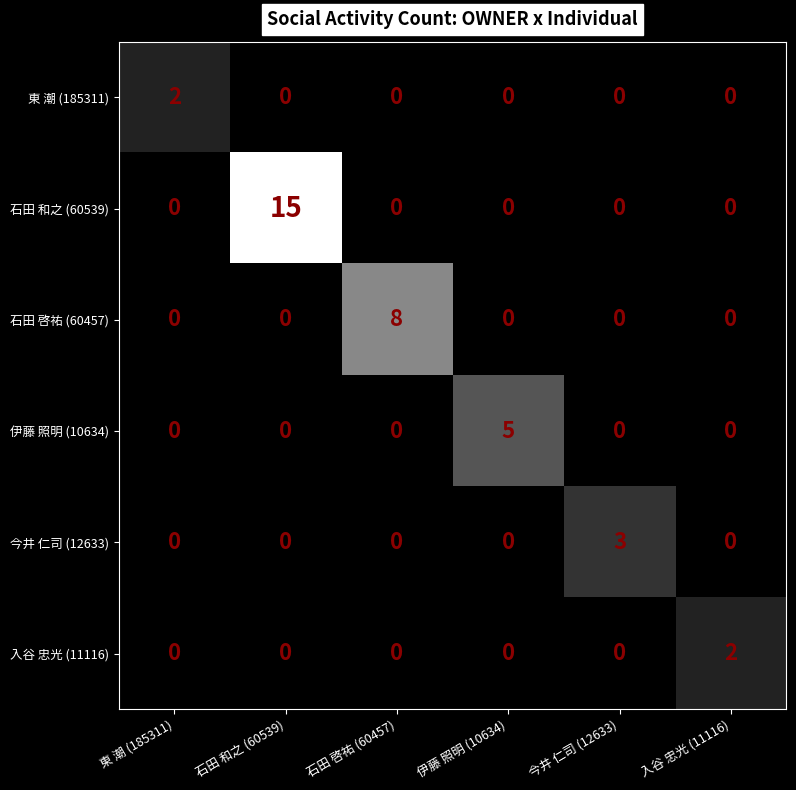

Which label corresponds to the largest value in the chart?

石田 和之 (60539)